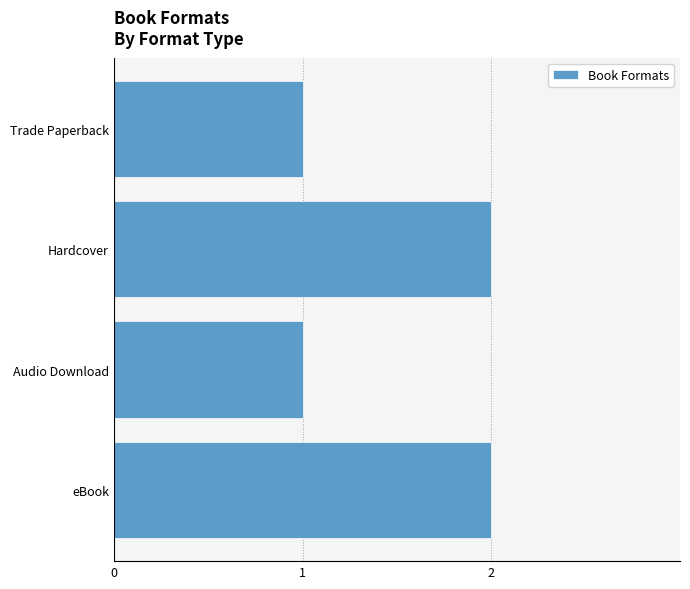

How many values are between 1 and 2?

4